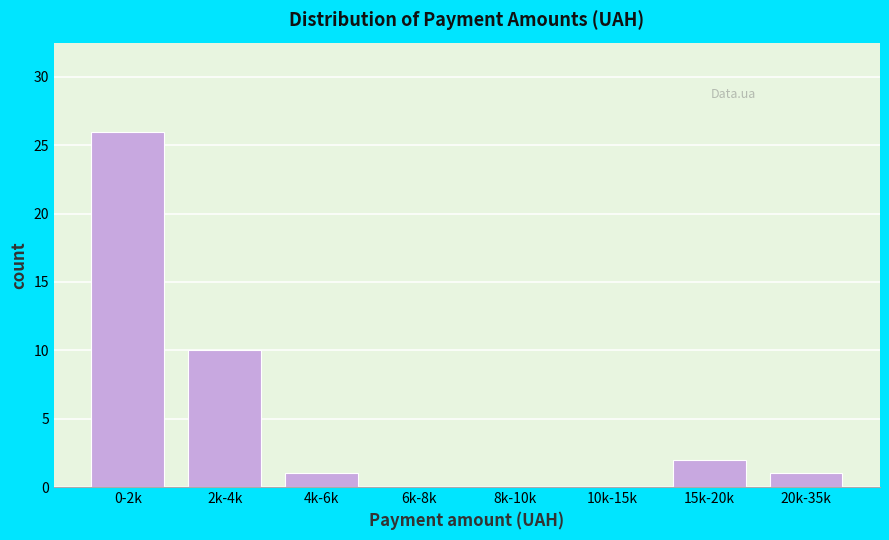

Reading left to right, transcribe all the data shown in this chart.

0-2k=26	2k-4k=10	4k-6k=1	6k-8k=0	8k-10k=0	10k-15k=0	15k-20k=2	20k-35k=1